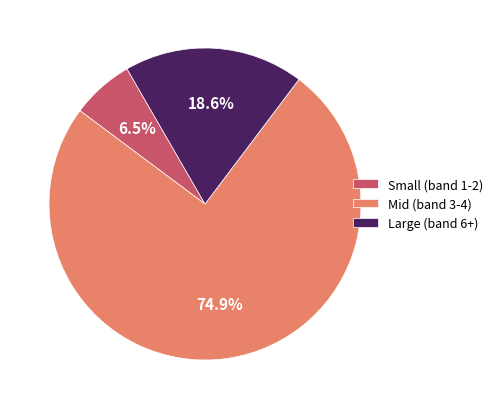

How many segments does this pie chart have?

3